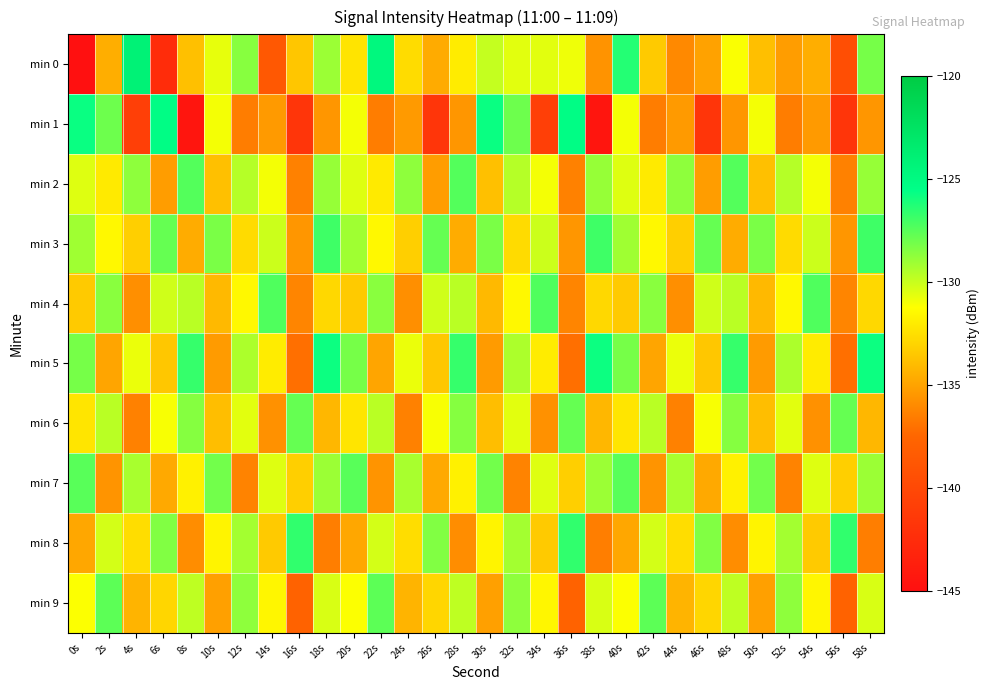

What is the total value across all series at 28s?

-1311.9